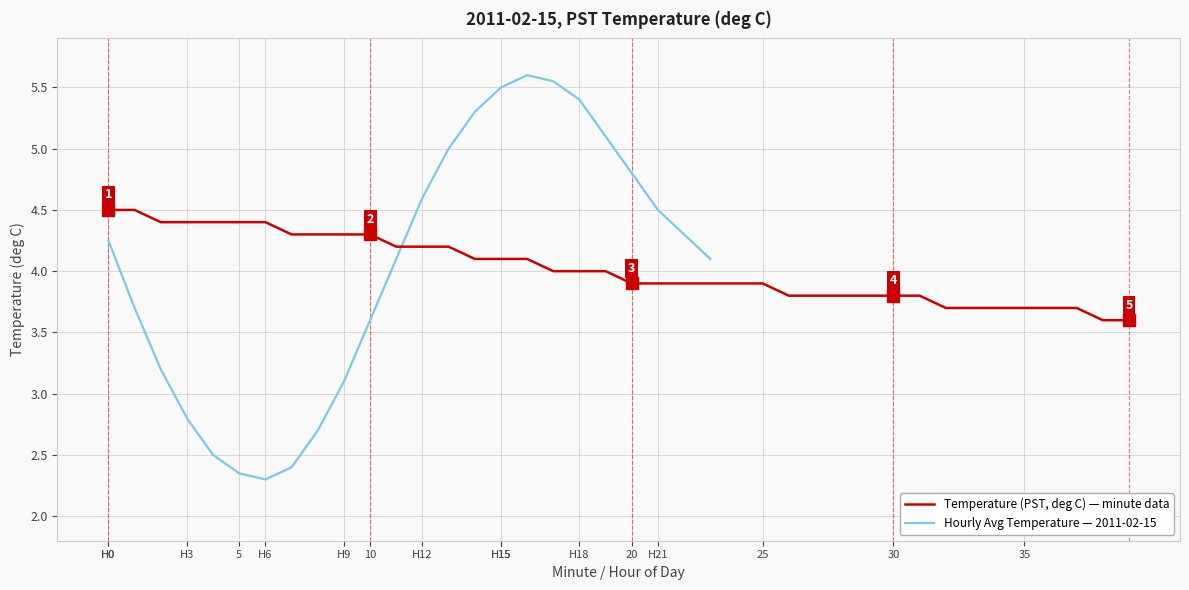

What is the smallest value displayed?

3.6